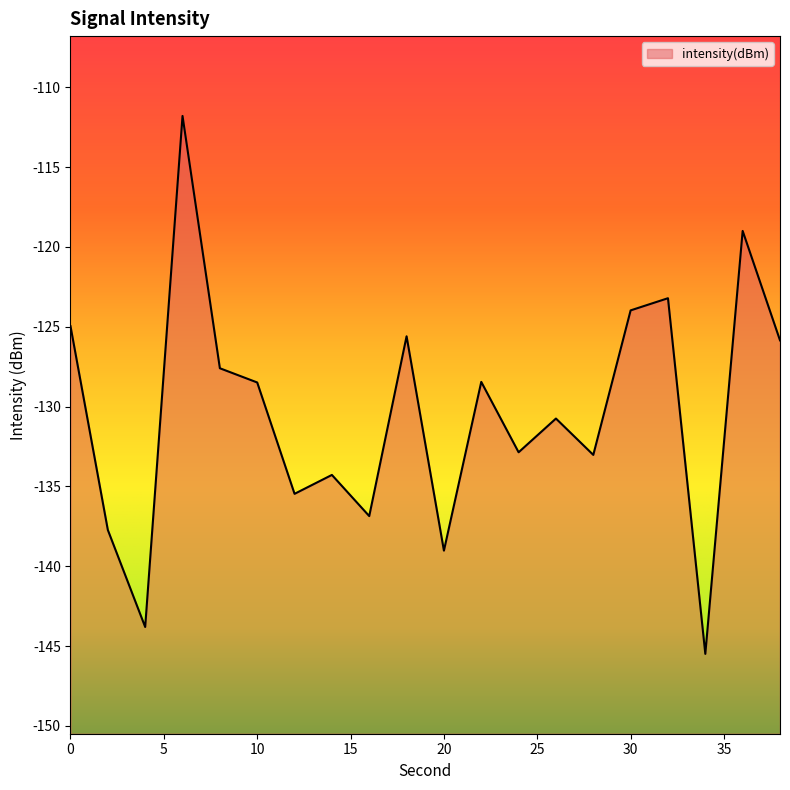

Which label corresponds to the smallest value in the chart?

34